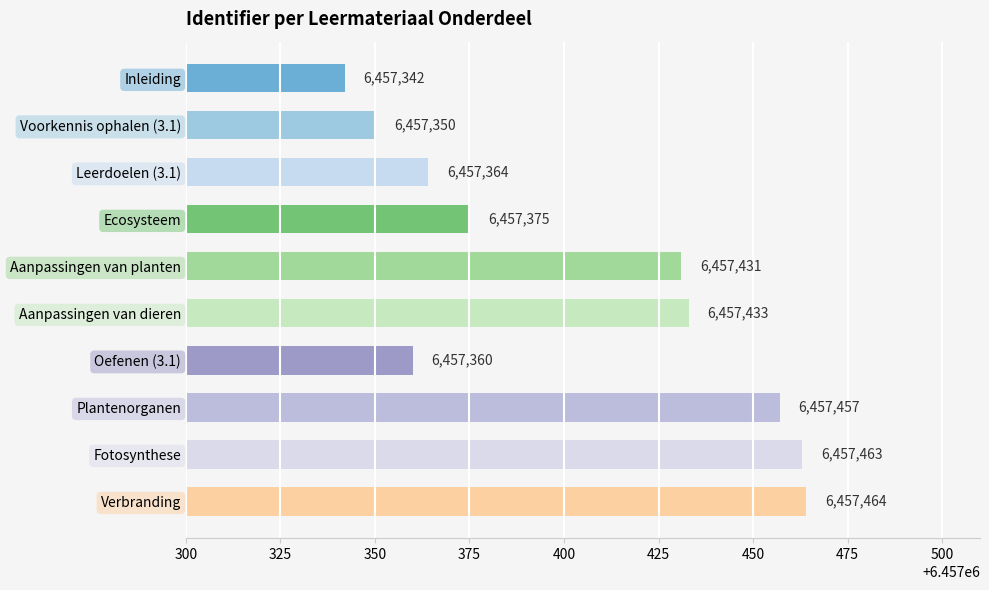

Approximately how many times larger is the value at Oefenen (3.1) compared to Ecosysteem?

1.0